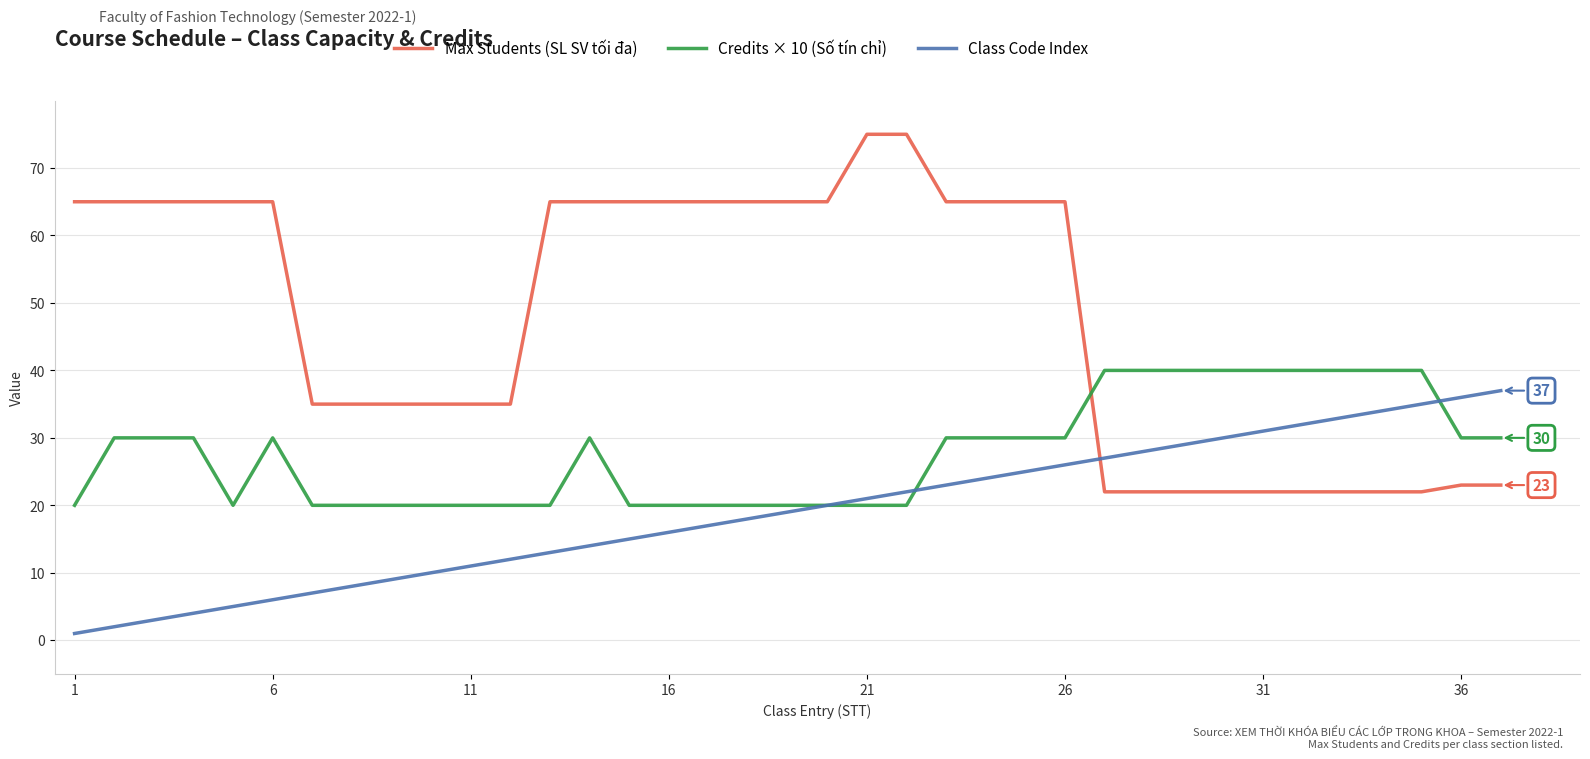

What is the greatest value displayed?

75